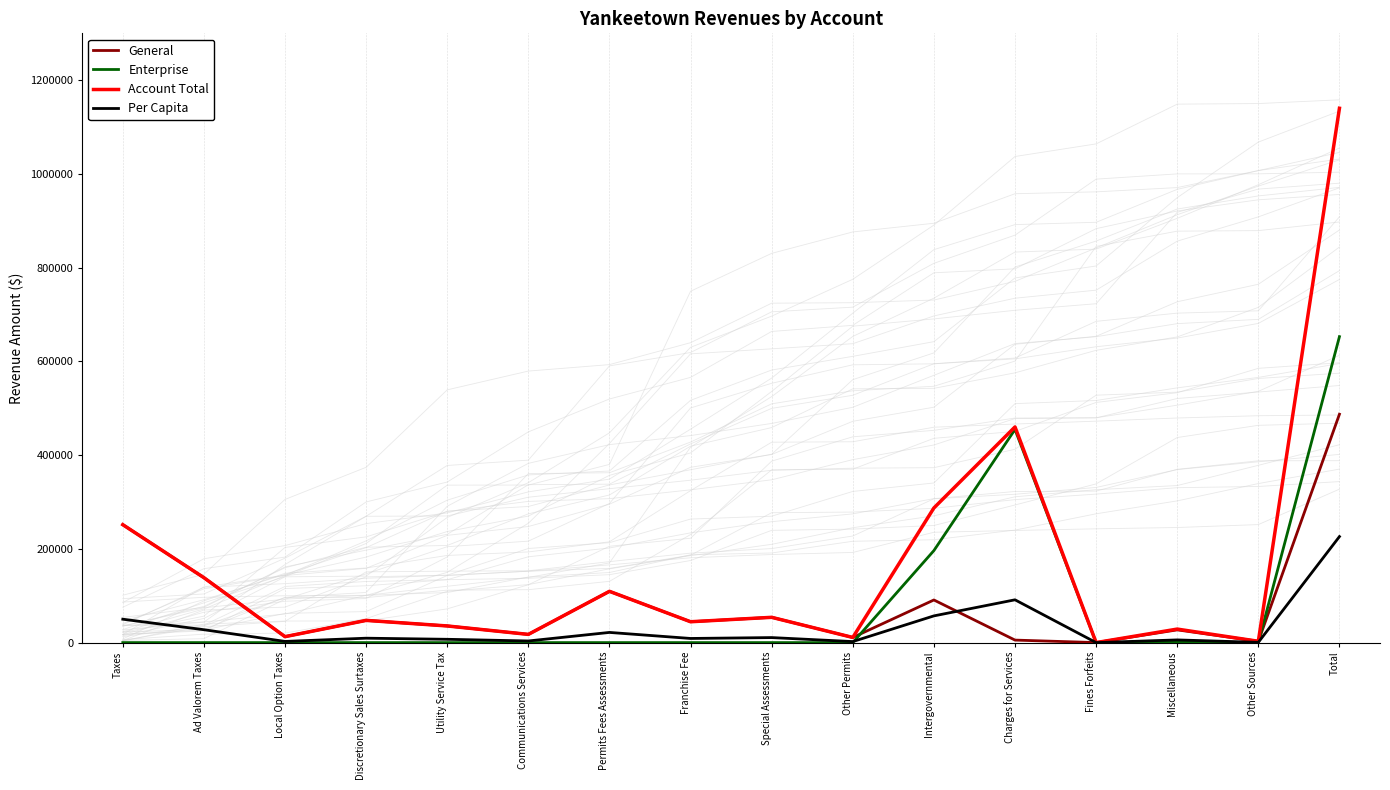

At which category does General reach its first local peak?

Discretionary Sales Surtaxes